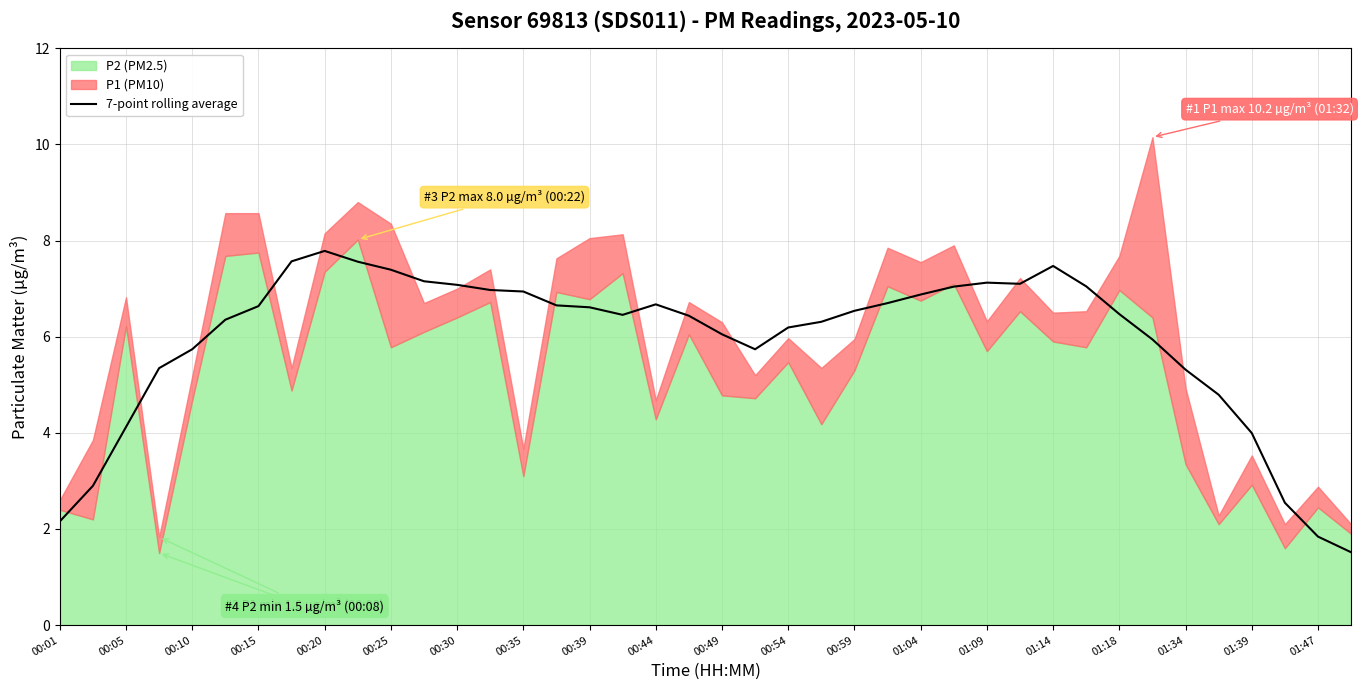

The value of 7-point rolling average at 00:10 is 10.1. True or false?

False